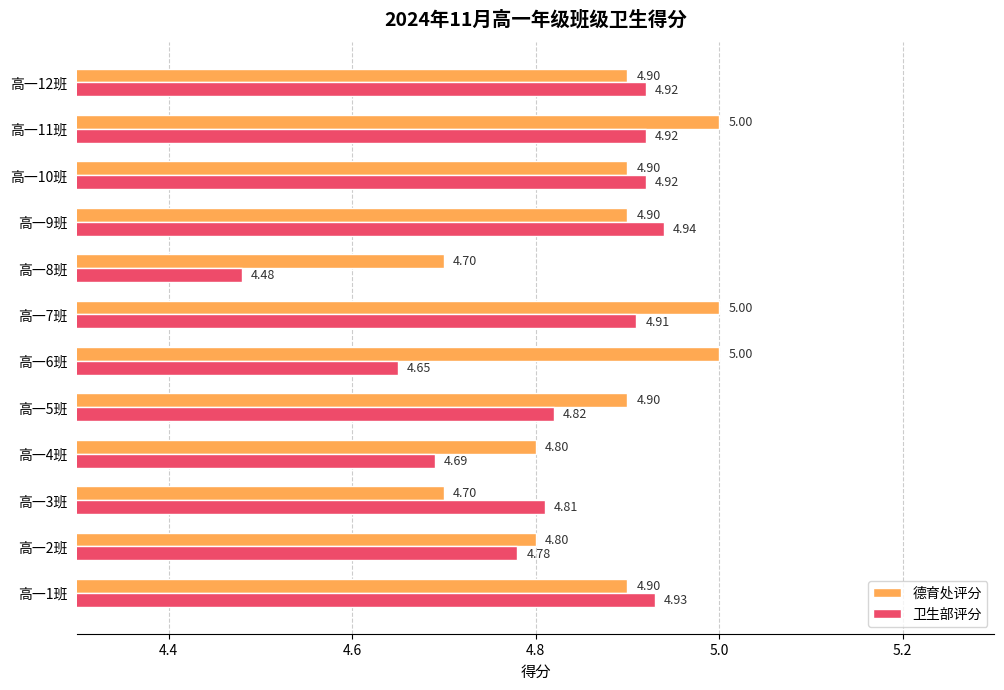

List the series in order of their peak value, highest first.

德育处评分, 卫生部评分